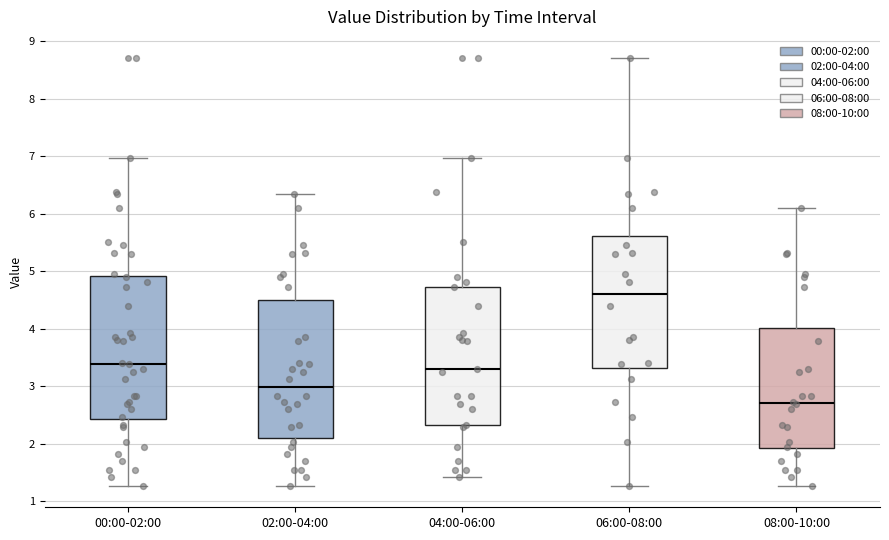

Where does the median line of the box for 02:00-04:00 sit on the y-axis? The values are not printed on the chart, so give them approximately, as read against the axis.

3.0